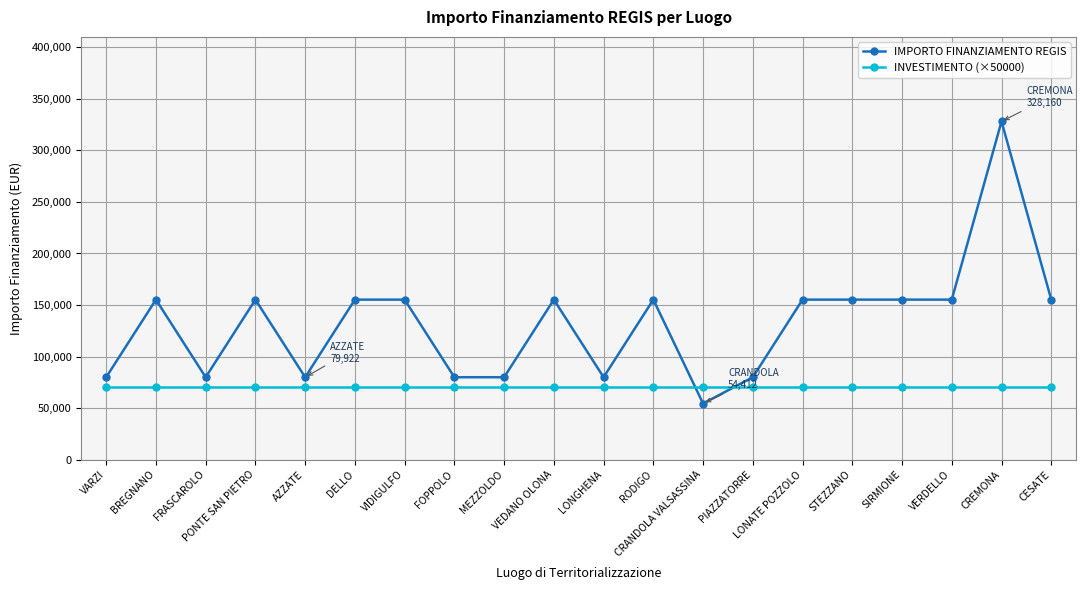

What is the total value across all series at CRANDOLA VALSASSINA?

124412